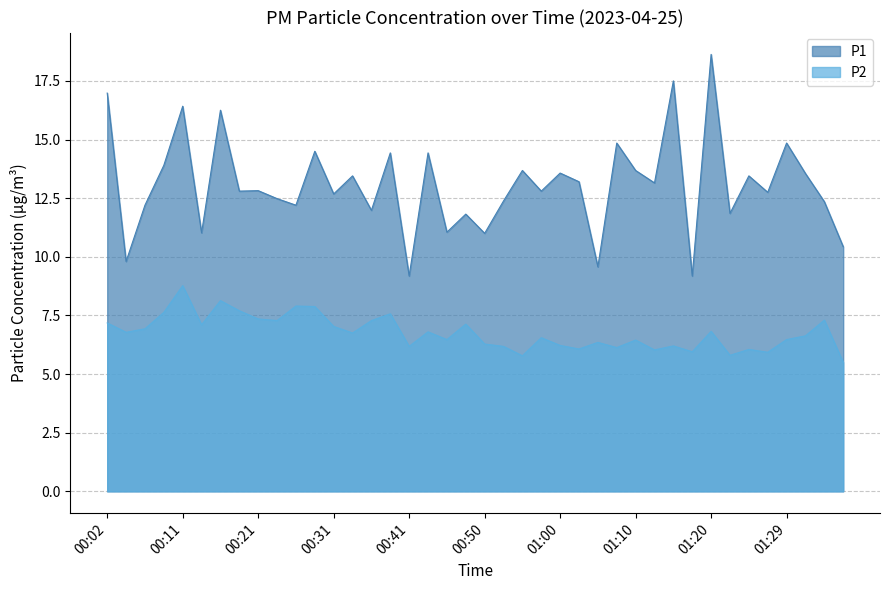

True or false: P1 has a value of 25.3 at 00:43.

False